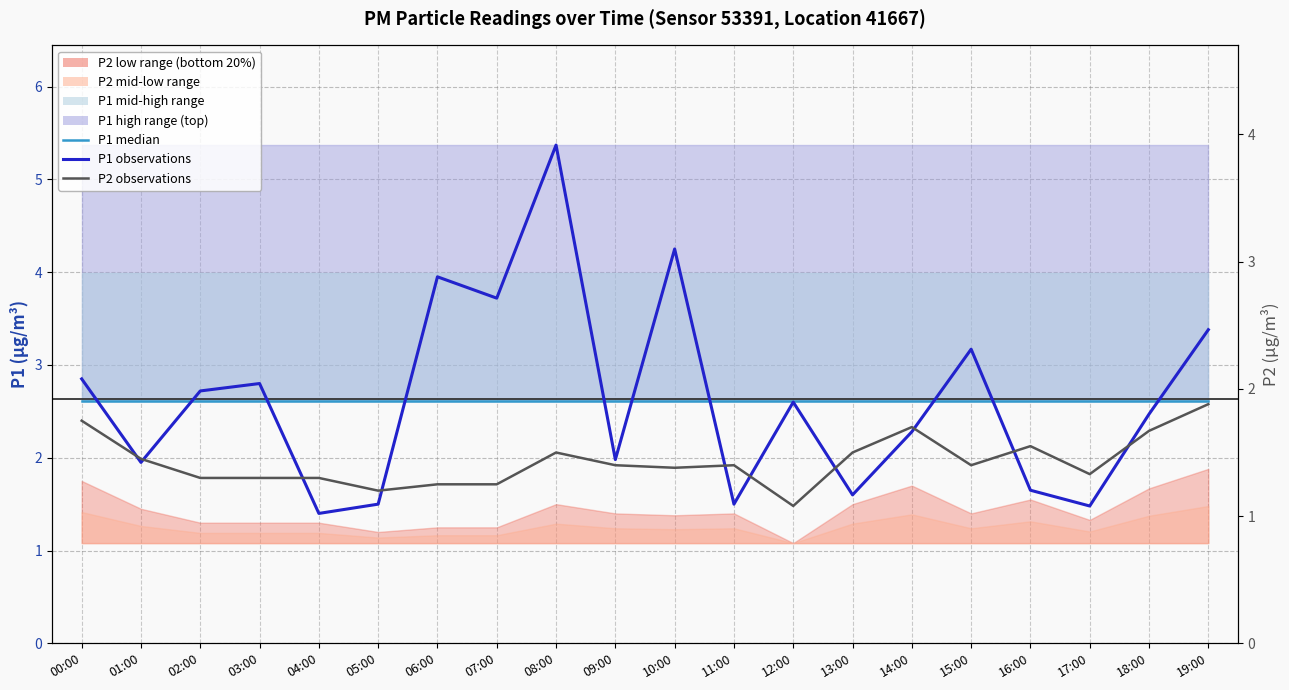

At how many categories does at least one series exceed 3?

6